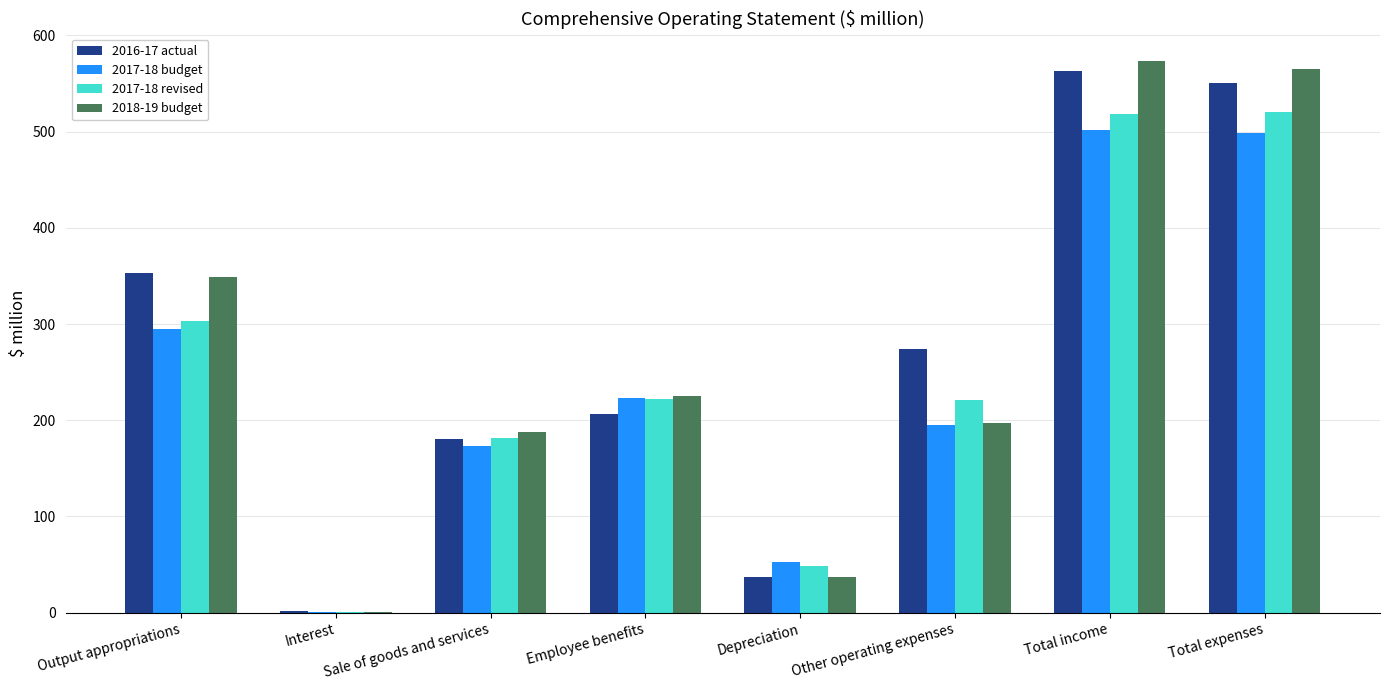

What is the sum of the 2018-19 budget values at Total income and Depreciation?

610.9